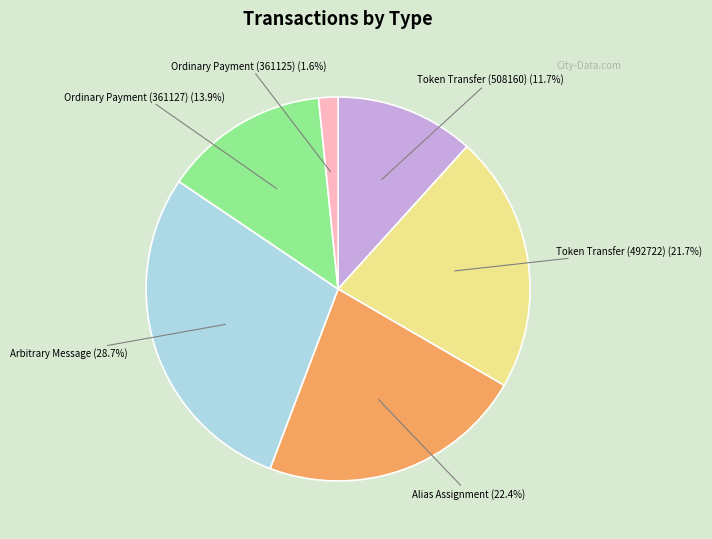

Count the number of slices in the pie.

6